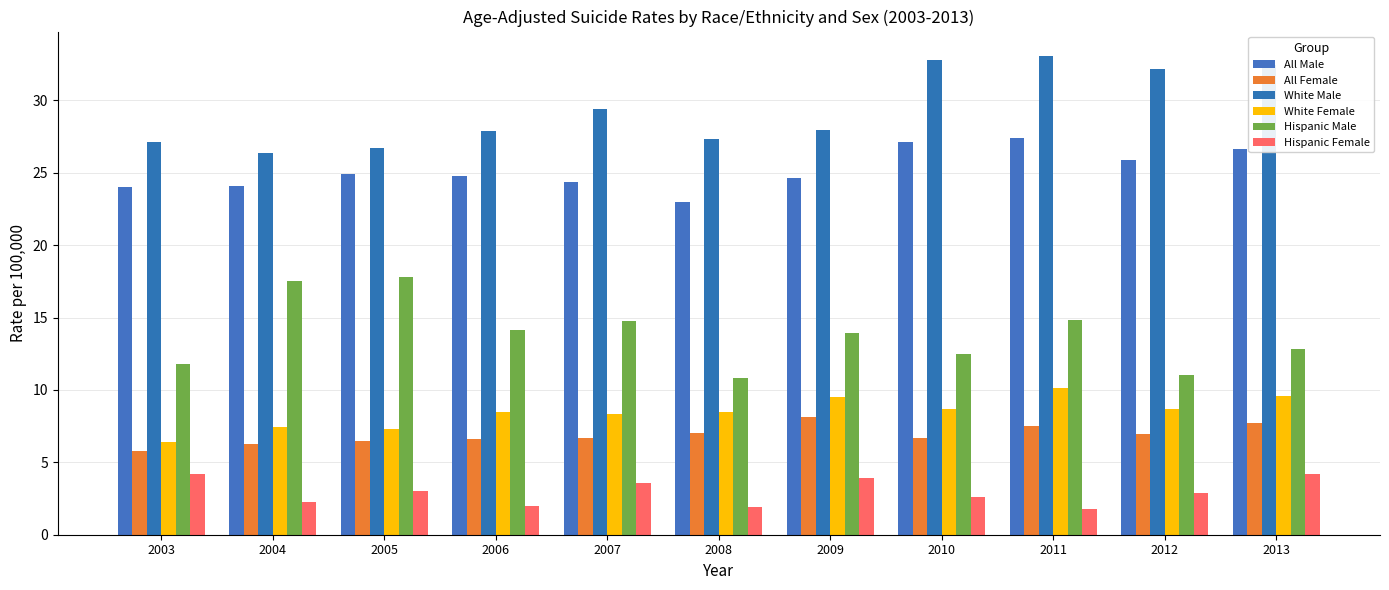

Count the number of data series in this chart.

6